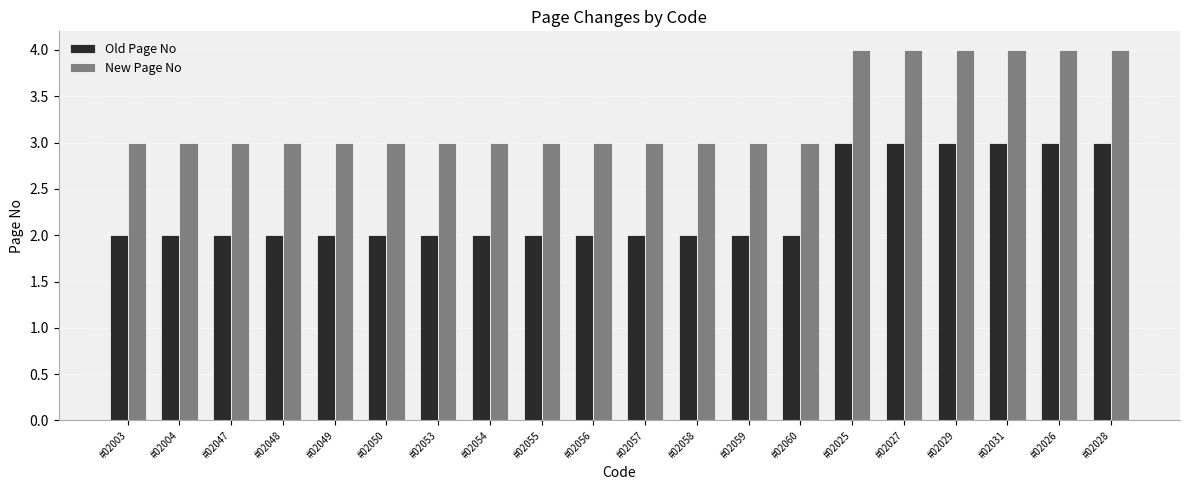

At how many categories does at least one series exceed 2?

20